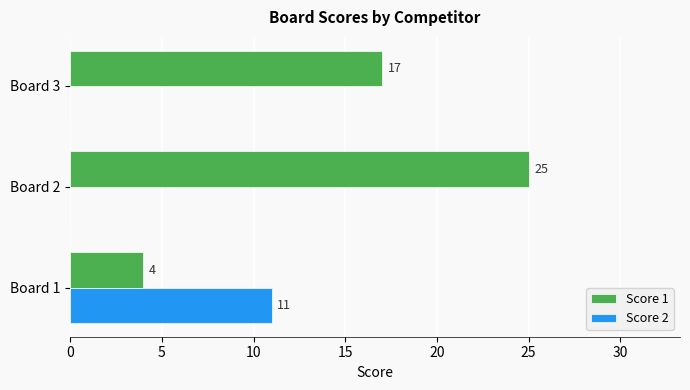

The value of Score 1 at Board 2 is 14. True or false?

False